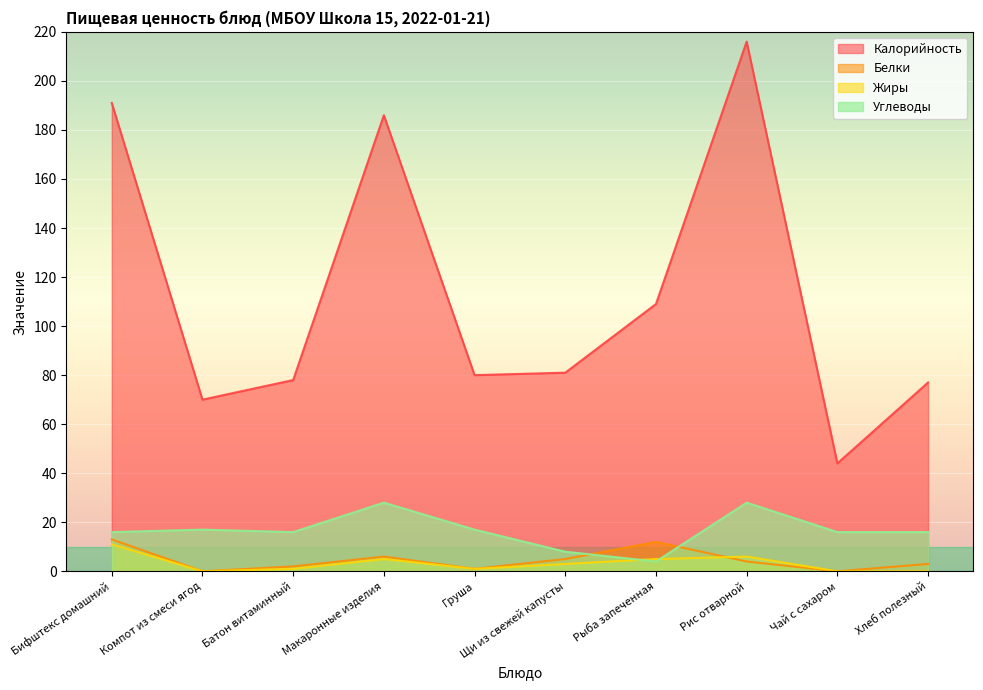

At which label does Углеводы reach its peak?

Макаронные изделия